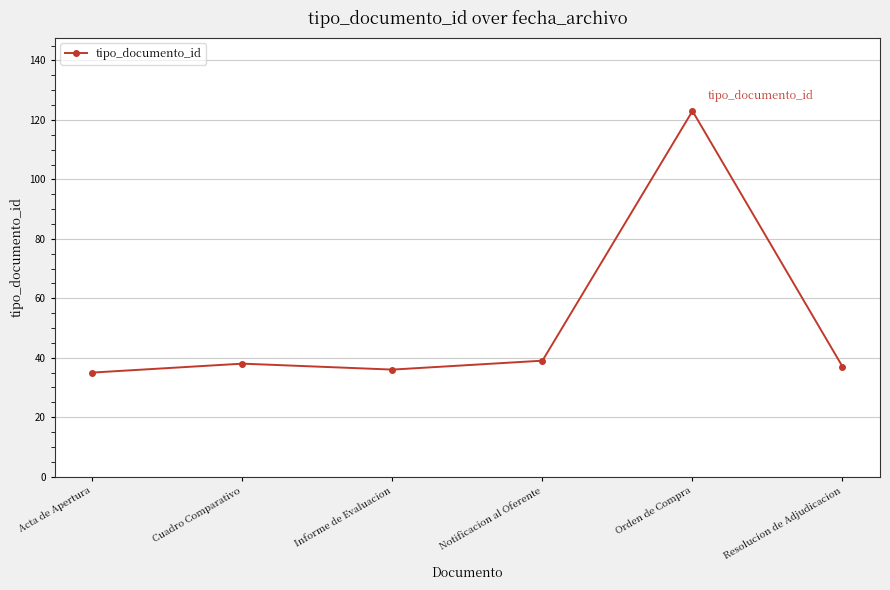

What is the approximate value at Acta de Apertura?

35